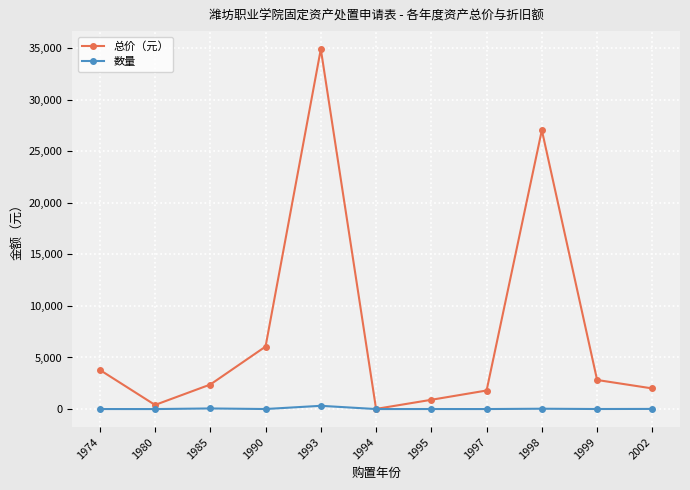

Which series has the largest total across all categories?

总价（元）